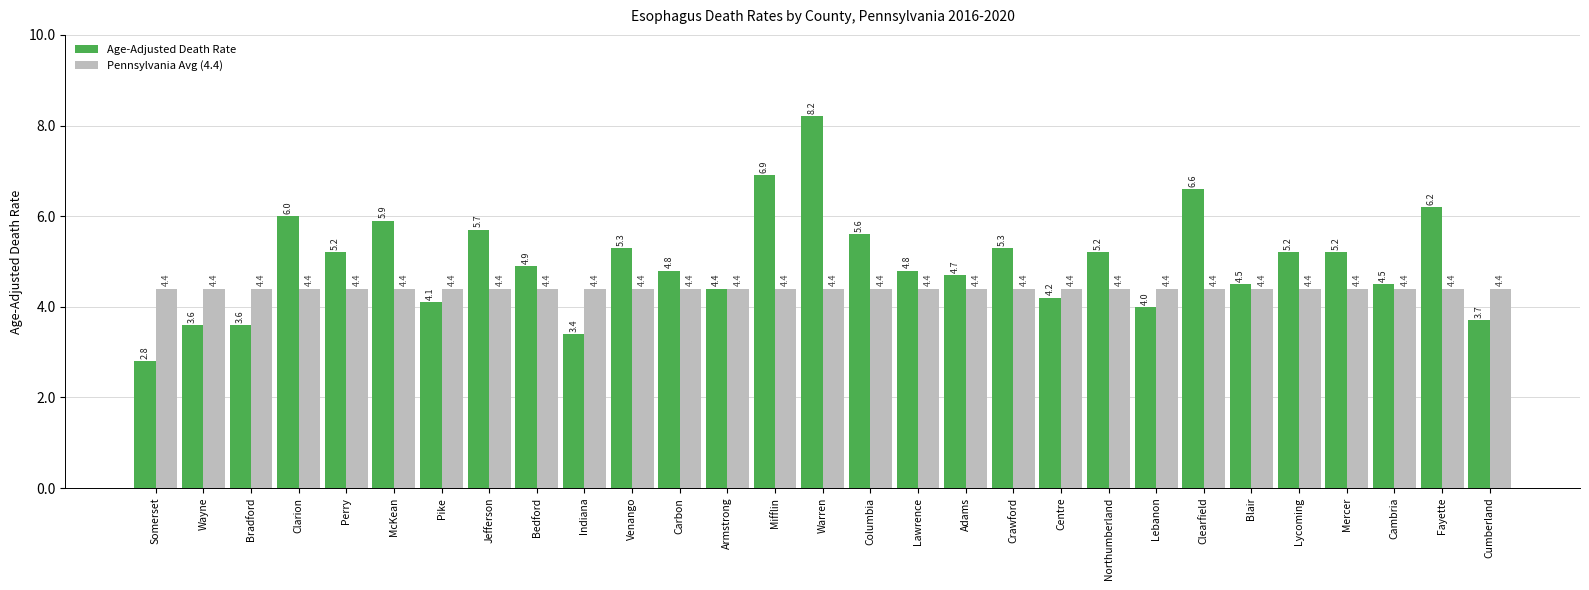

What position from the right is Cambria?

3